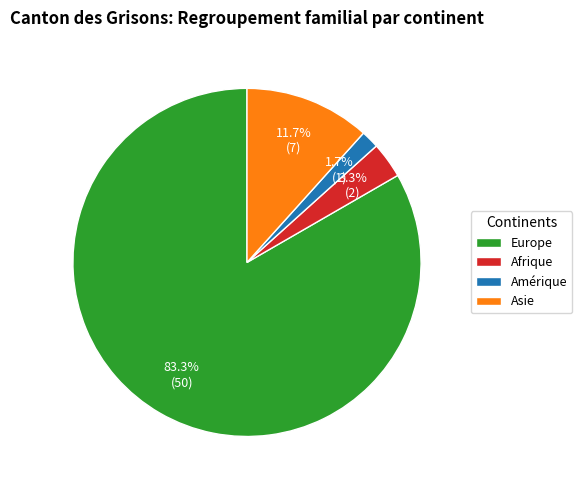

To the nearest percent, what is the combined percentage of Amérique and Europe?

85%